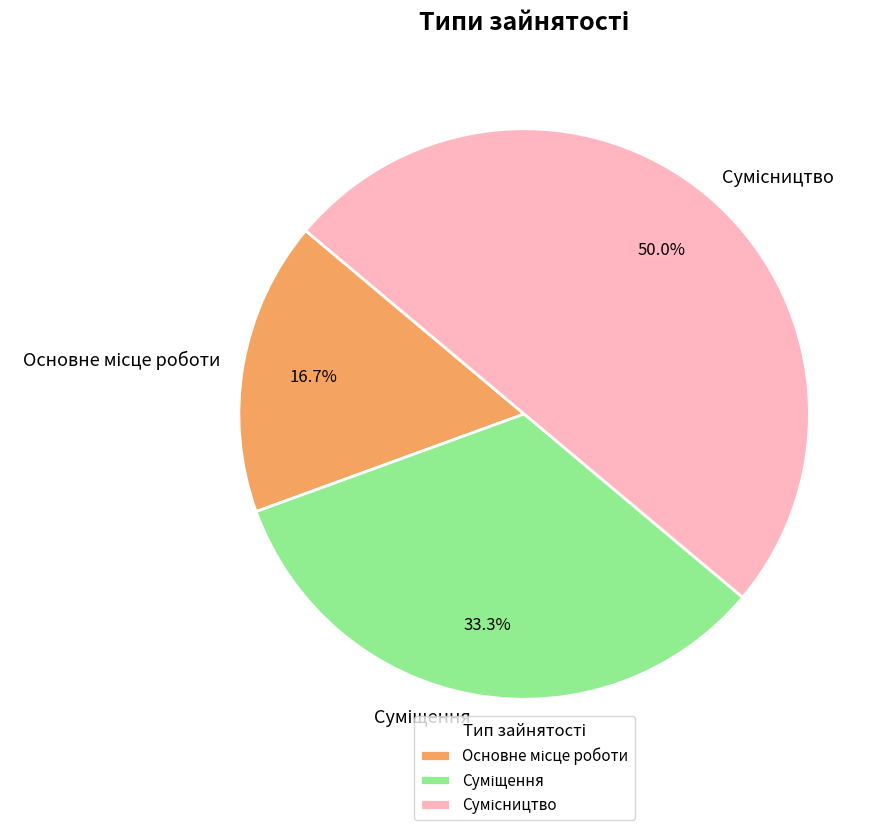

Is there a majority slice in this chart?

No